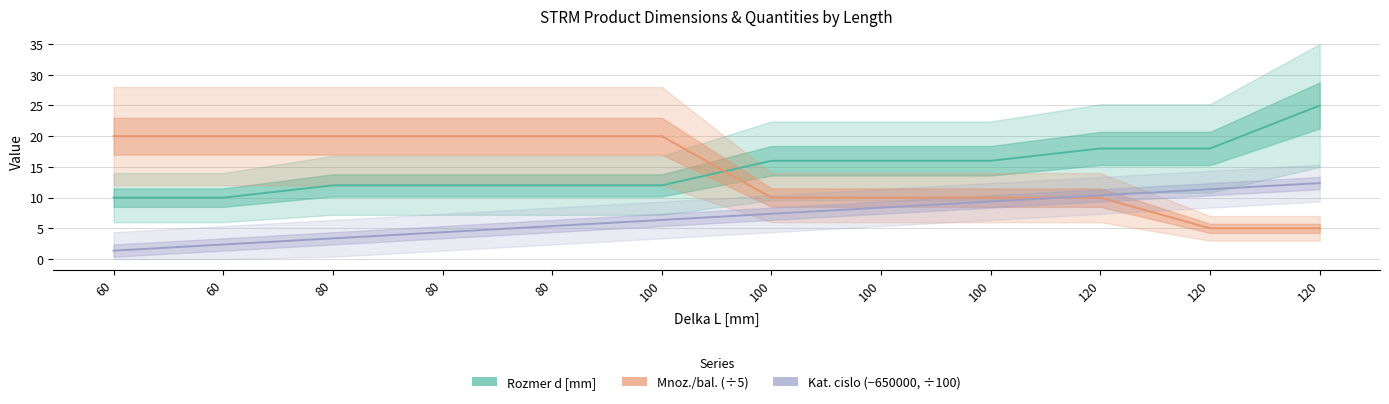

Reading left to right, transcribe all the data shown in this chart.

Rozmer d [mm]: 10.0	10.0	12.0	12.0	12.0	12.0	16.0	16.0	16.0	18.0	18.0	25.0
Mnoz./bal. (÷5): 20.0	20.0	20.0	20.0	20.0	20.0	10.0	10.0	10.0	10.0	5.0	5.0
Kat. cislo (−650000, ÷100): 1.4	2.4	3.4	4.4	5.4	6.4	7.4	8.4	9.4	10.4	11.4	12.4